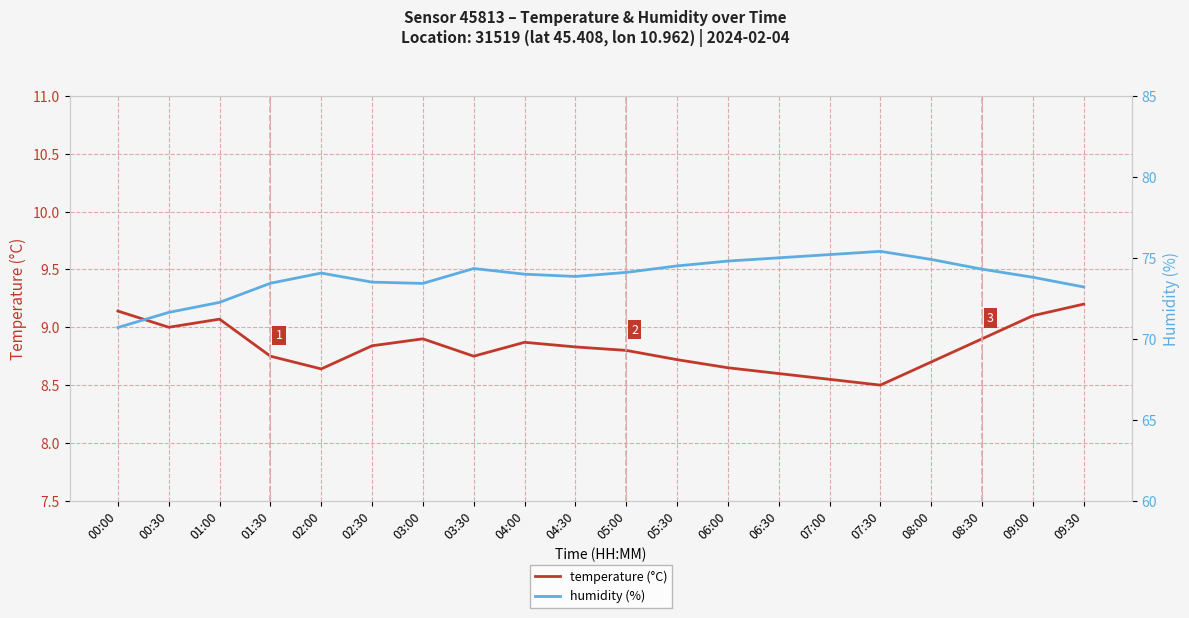

Rank the series at 08:30 from lowest to highest value.

temperature (°C), humidity (%)